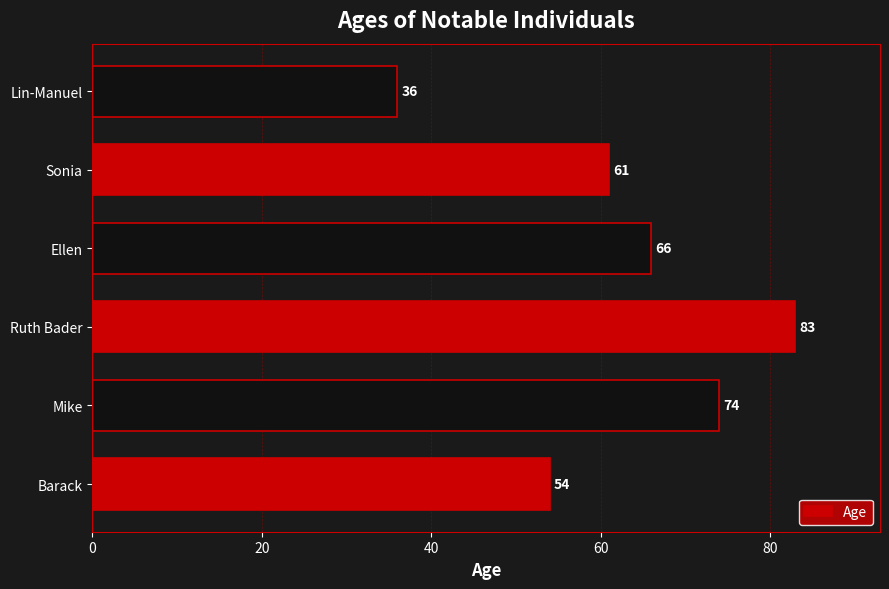

Read the value at Sonia, to the nearest 10.

60